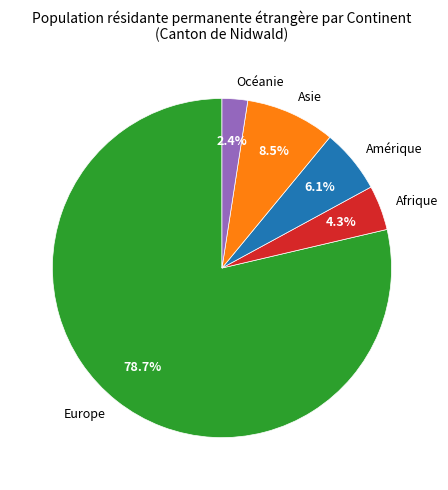

Approximately how many times larger is the value at Asie compared to Amérique?

1.4